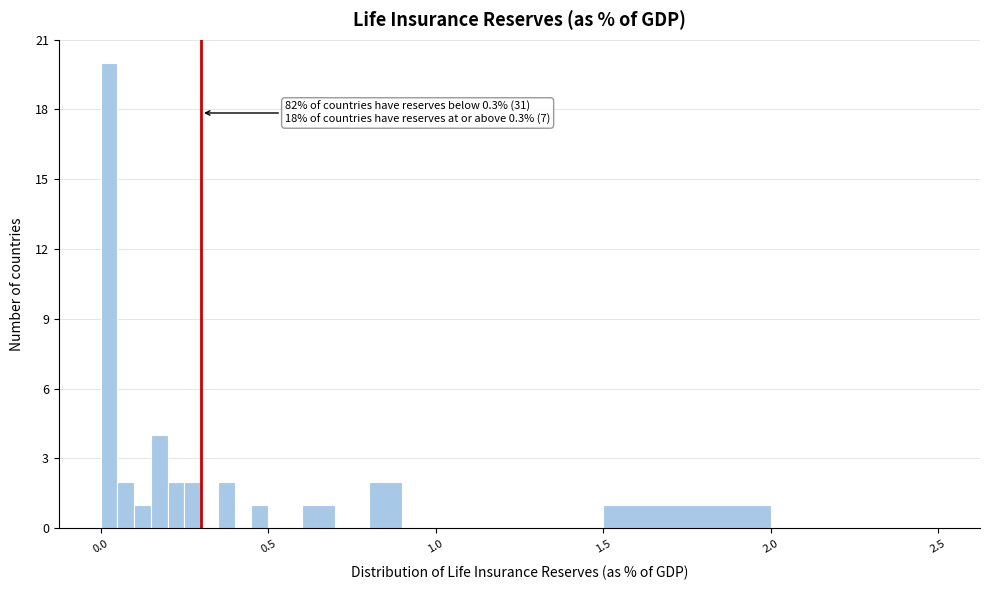

Around what value on the x-axis is the tallest bar? Give the approximate position of its centre, as read against the axis.

0.05